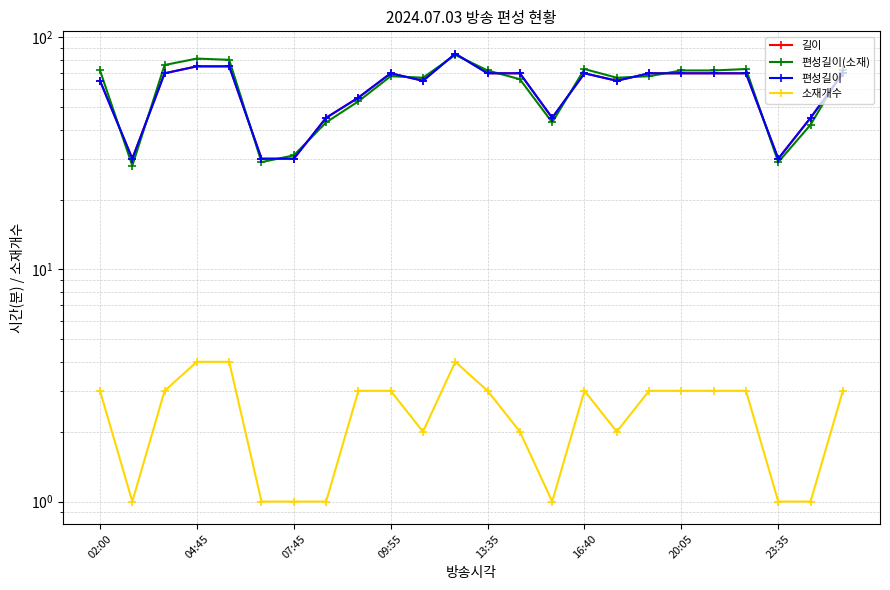

What are all the series names shown in the legend?

길이, 편성길이(소재), 편성길이, 소재개수